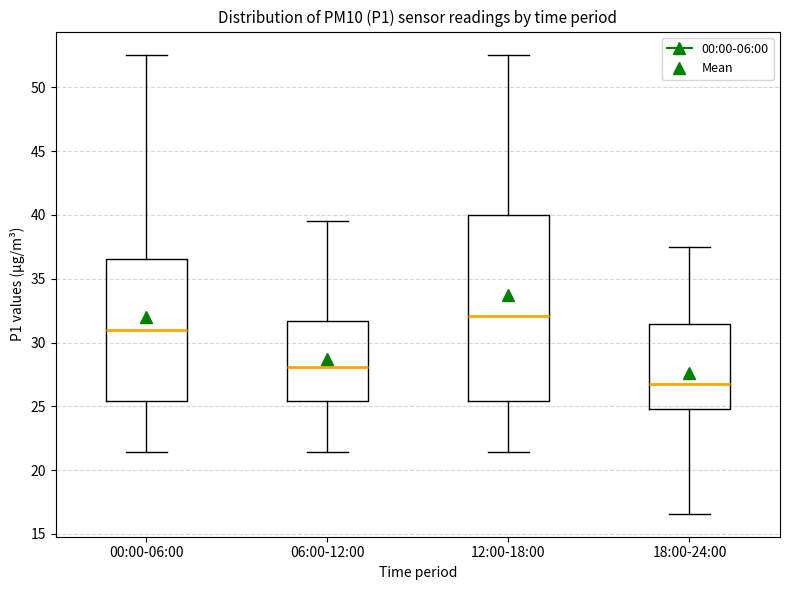

Where is the lower edge of the box for 18:00-24:00 on the y-axis? The values are not printed on the chart, so give them approximately, as read against the axis.

25.0